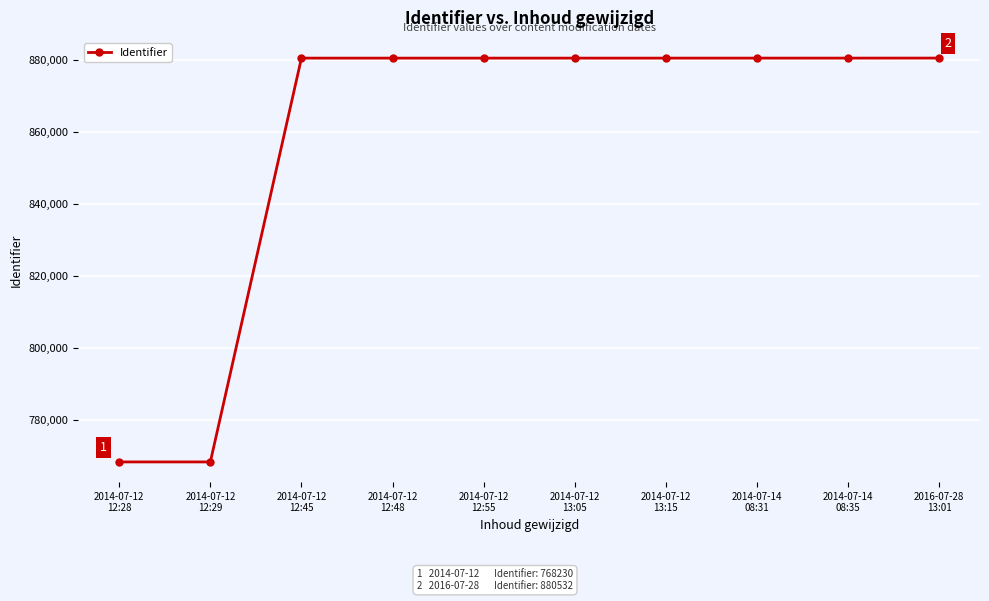

At which label is the value closest to 824381?

2014-07-12
12:45